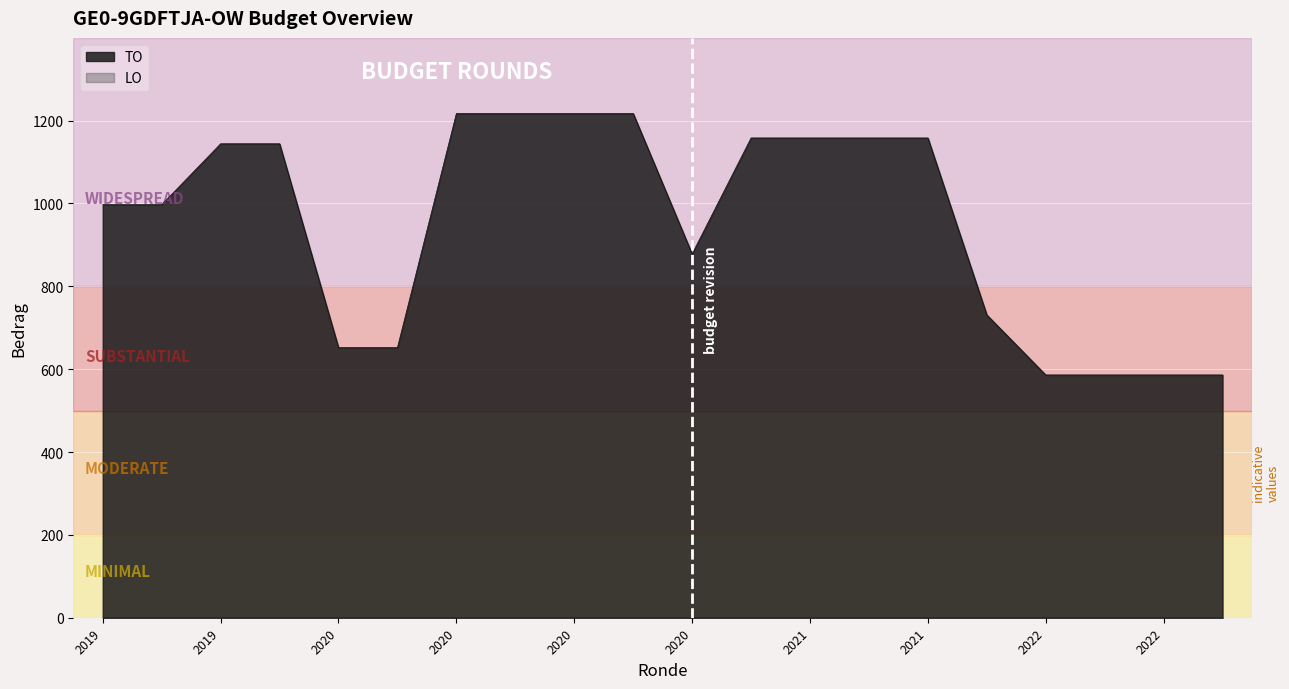

Reading right to left, extract all data points from this chart.

586	586	586	586	731	1158	1158	1158	1158	878	1217	1217	1217	1217	652	652	1144	1144	997	997